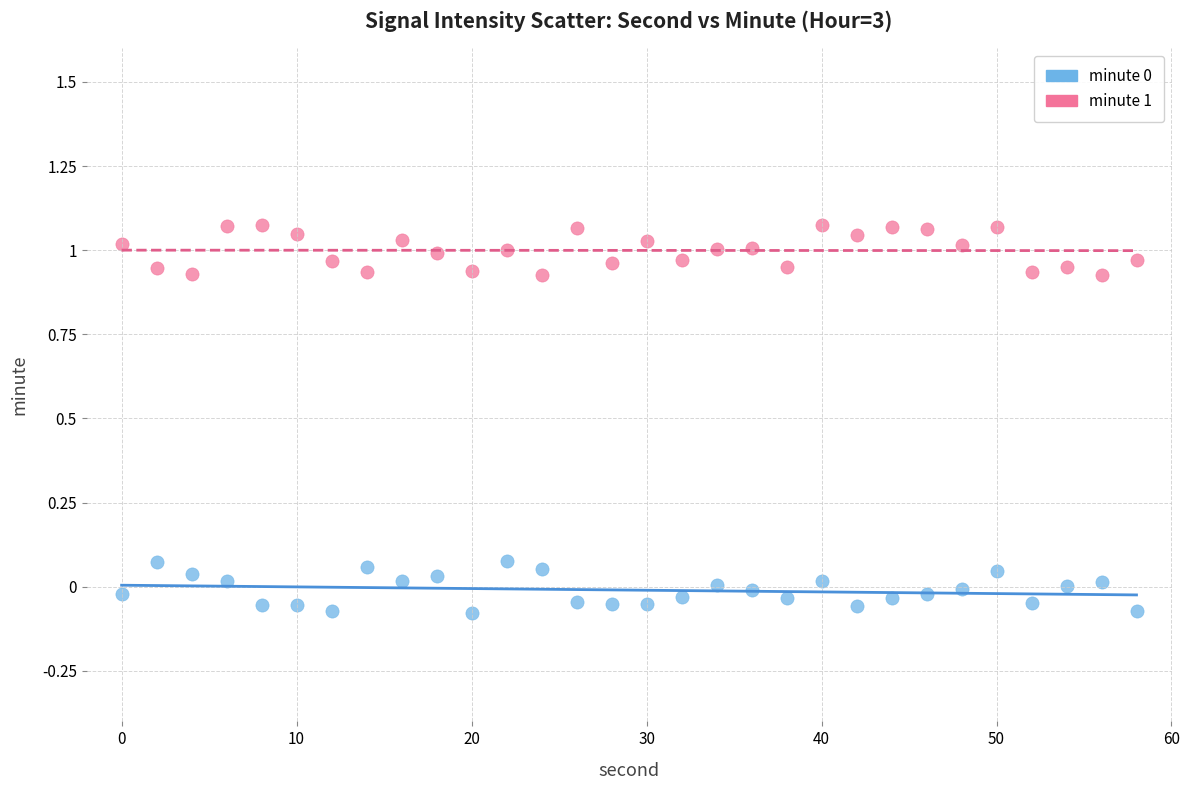

What is the X range (max minus min) for the scatter plot?

58.0